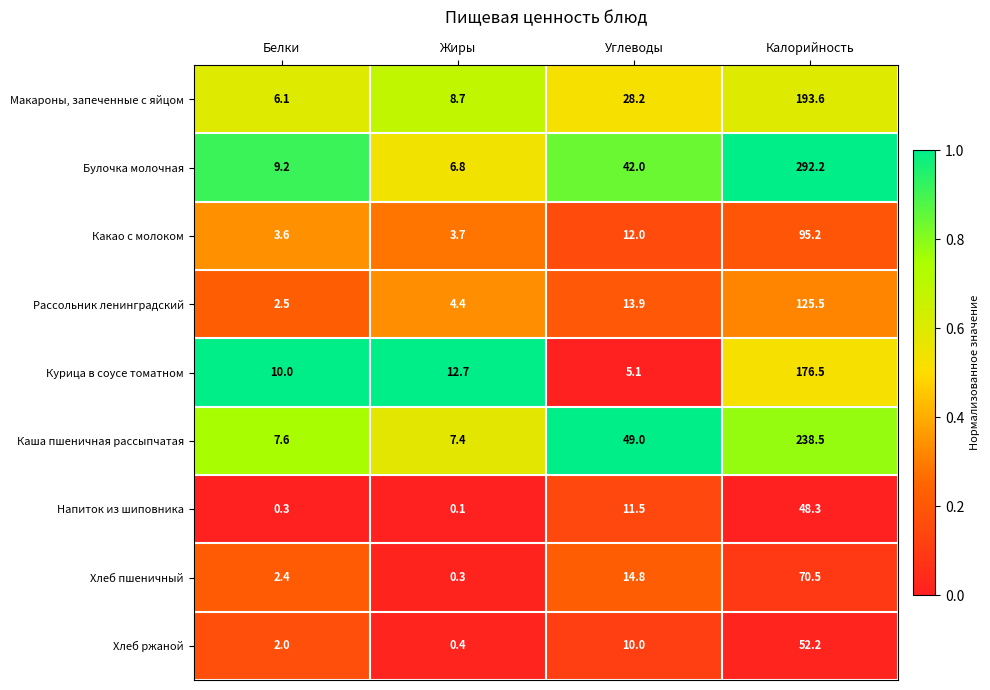

What is the difference between the maximum and minimum values in the Каша пшеничная рассыпчатая series?

231.1